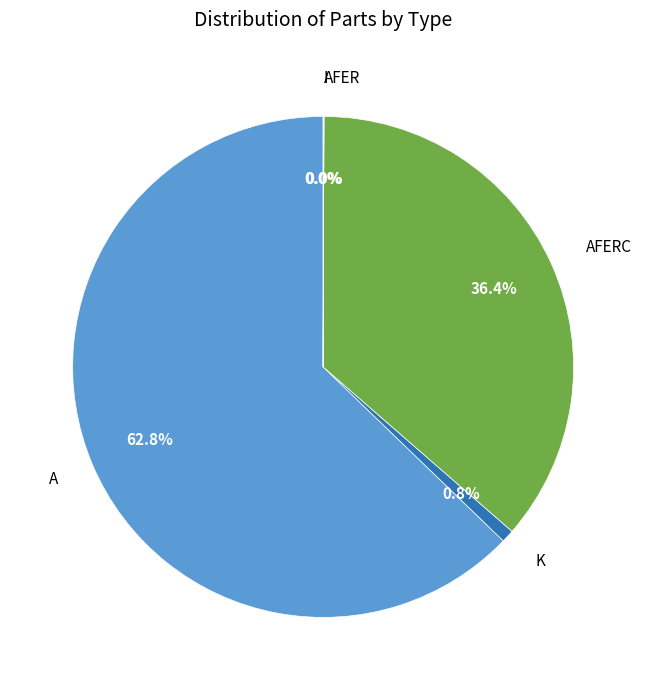

Does any single category account for the majority?

Yes